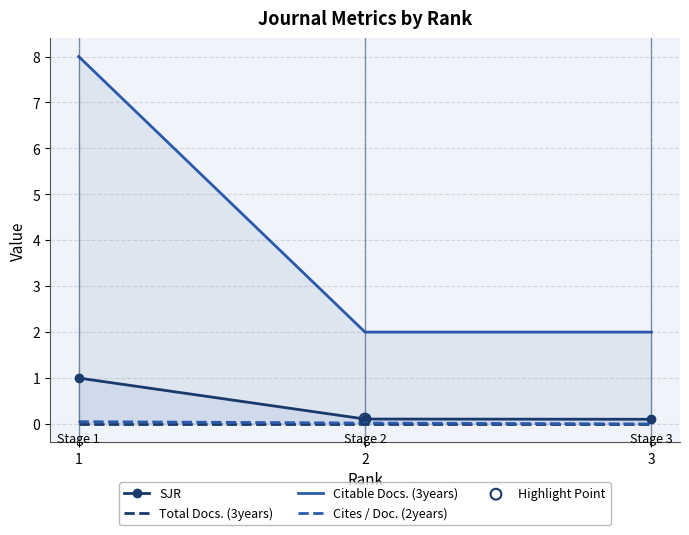

Which series has the largest total across all categories?

Citable Docs. (3years)